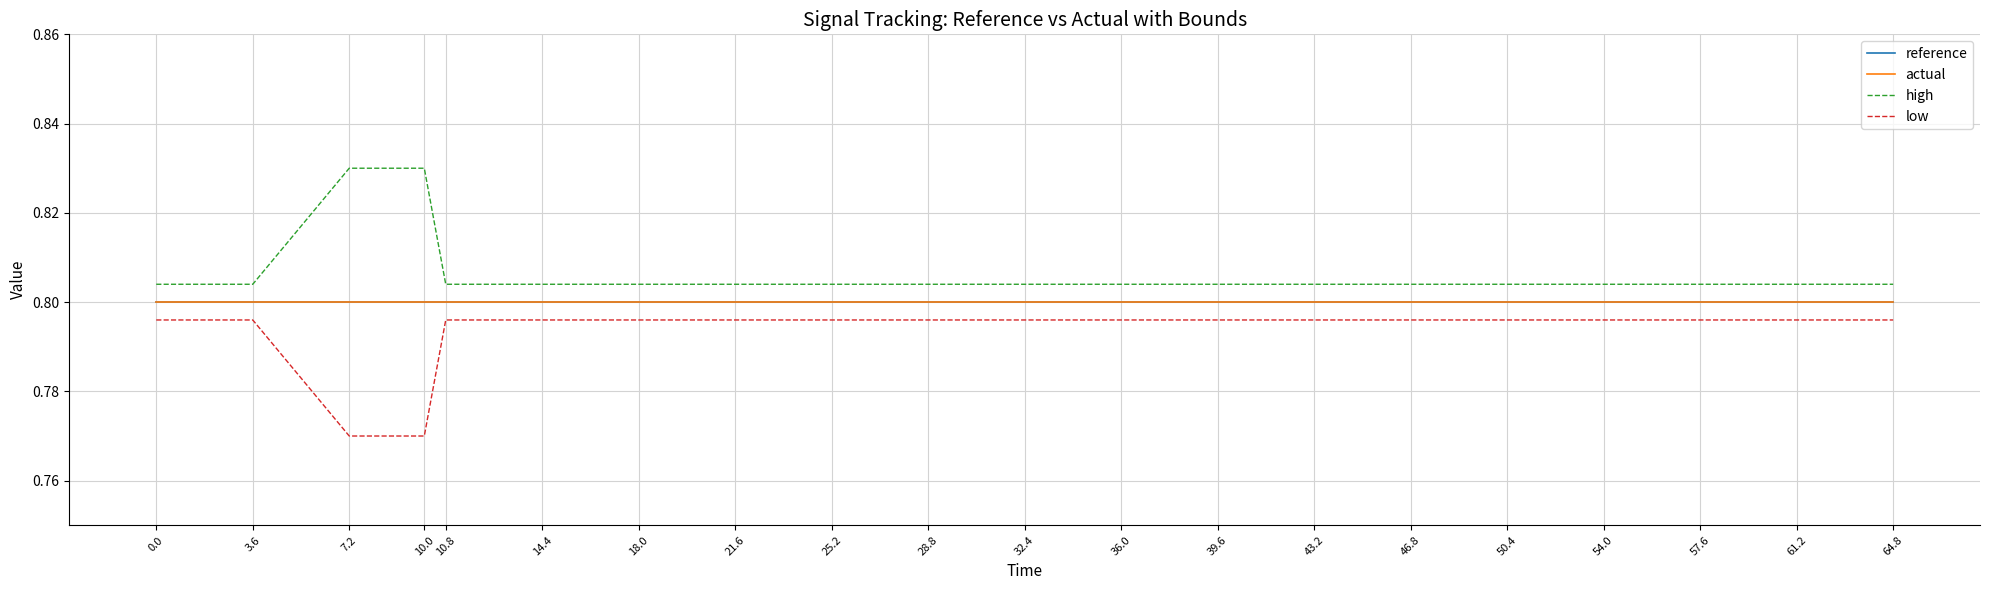

Which series has the largest total across all categories?

high